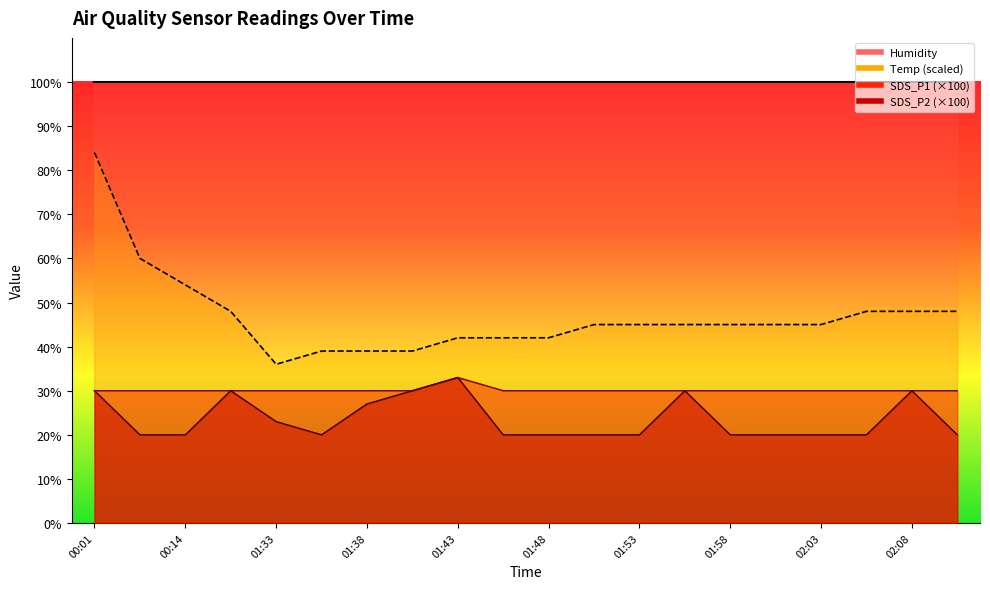

Which series changed the most between 01:58 and 02:08?

SDS_P2